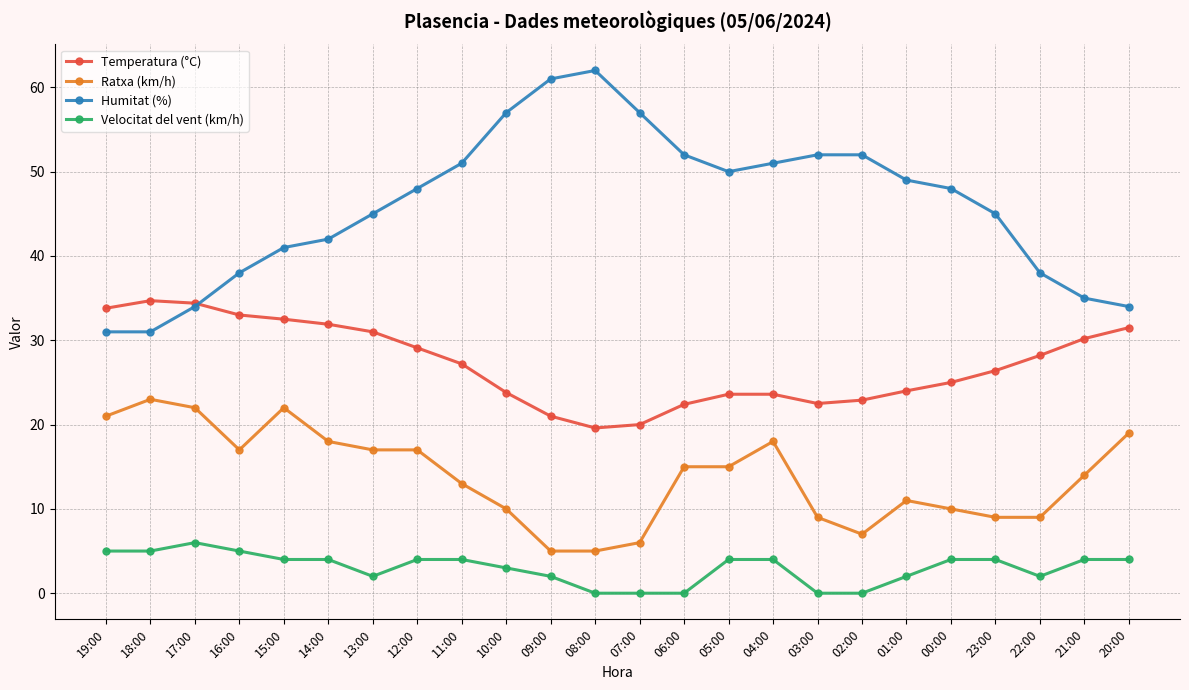

What is the sum of all Humitat (%) values?

1104.0